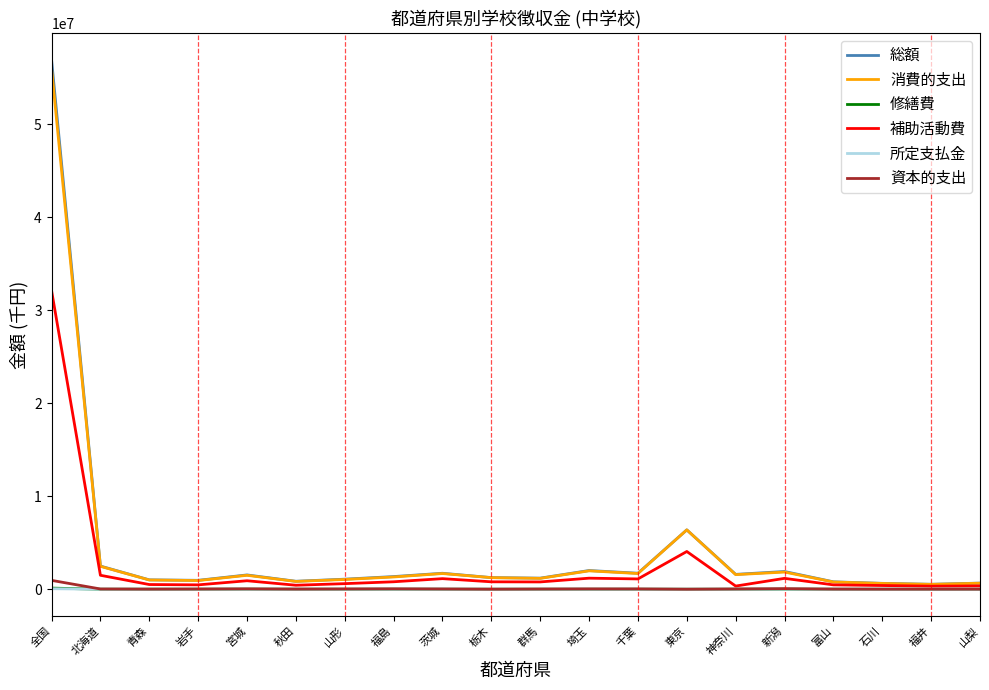

How many lines are shown in the chart?

6